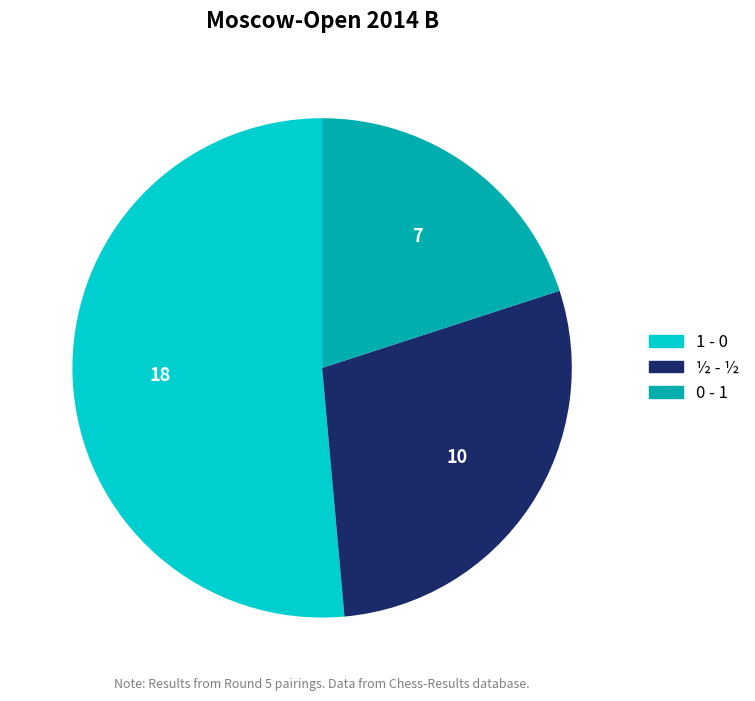

How many slices are in this pie chart?

3